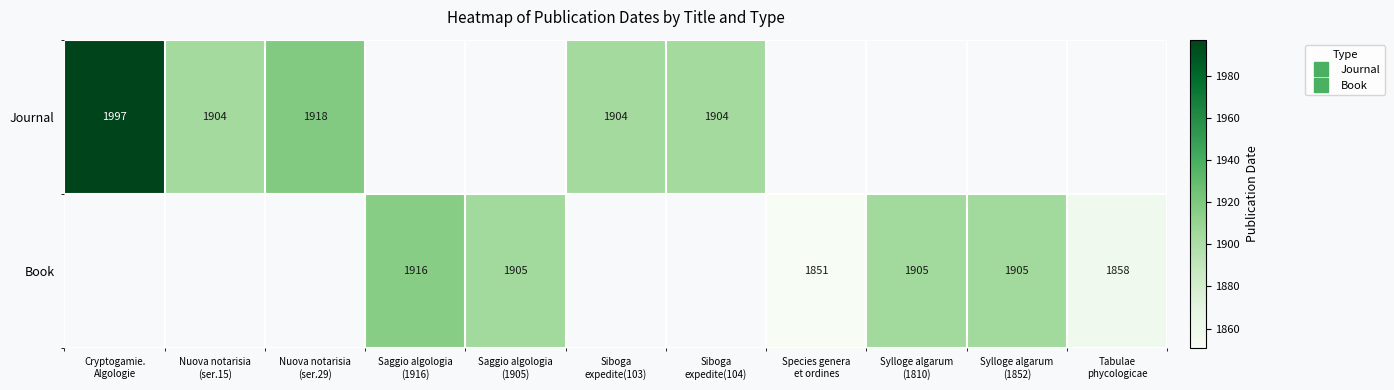

Rank the series at Nuova notarisia (ser.29) from lowest to highest value.

Journal, Book